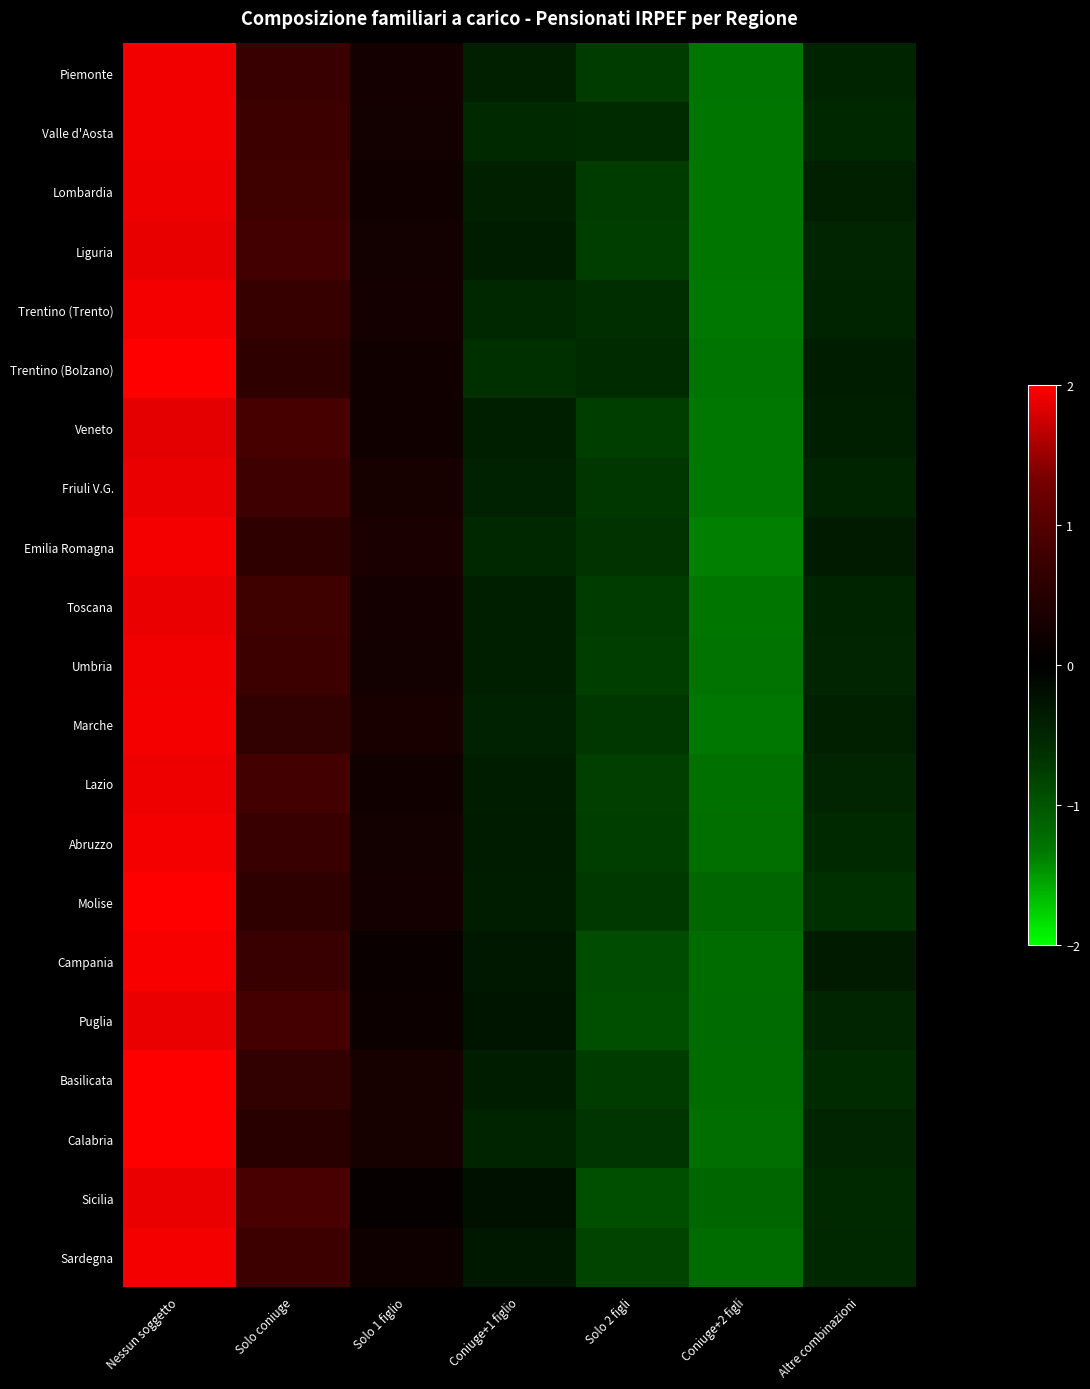

List the series in order of their peak value, highest first.

Calabria, Molise, Trentino (Bolzano), Basilicata, Campania, Trentino (Trento), Abruzzo, Sardegna, Marche, Emilia Romagna, Piemonte, Valle d'Aosta, Umbria, Lombardia, Lazio, Puglia, Sicilia, Toscana, Friuli V.G., Liguria, Veneto